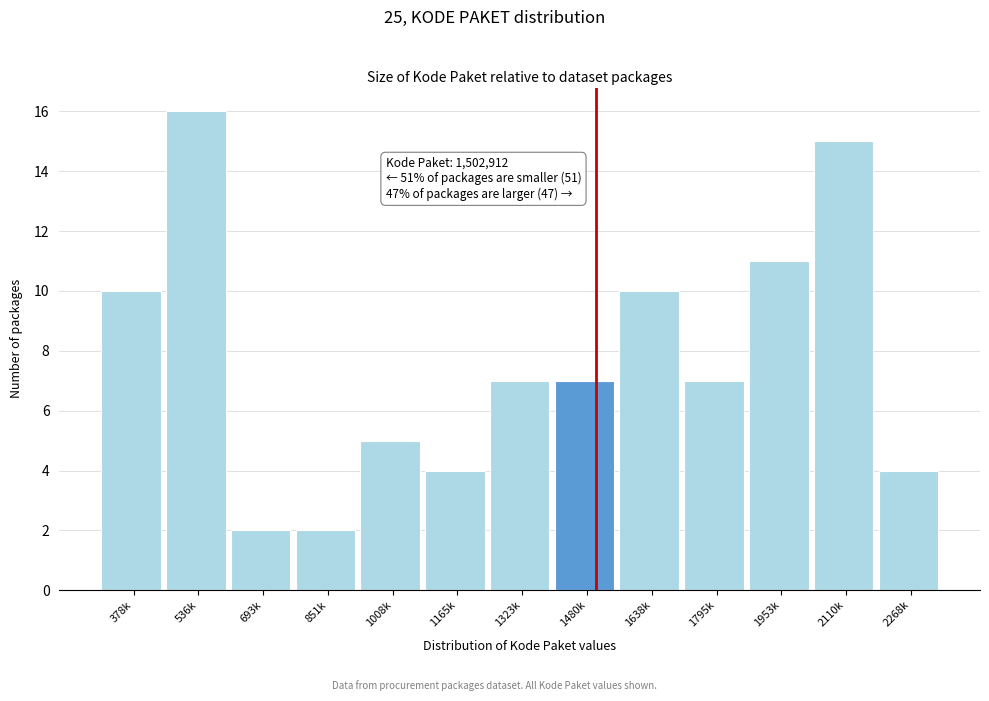

Reading right to left, transcribe all the data shown in this chart.

4	15	11	7	10	7	7	4	5	2	2	16	10